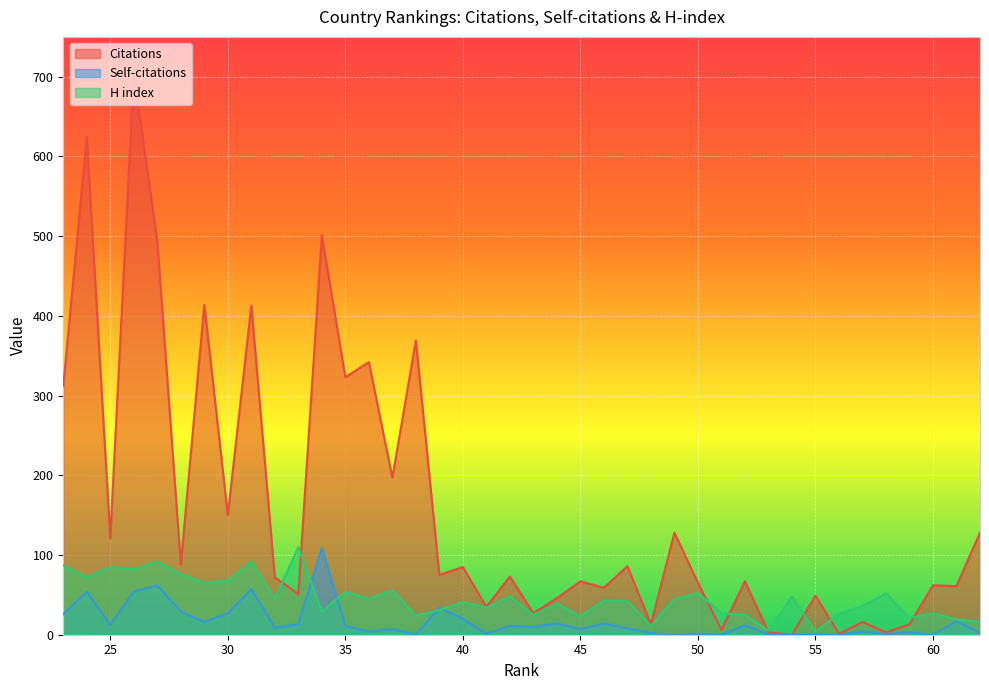

How many interior local peaks does the H index series have?

14